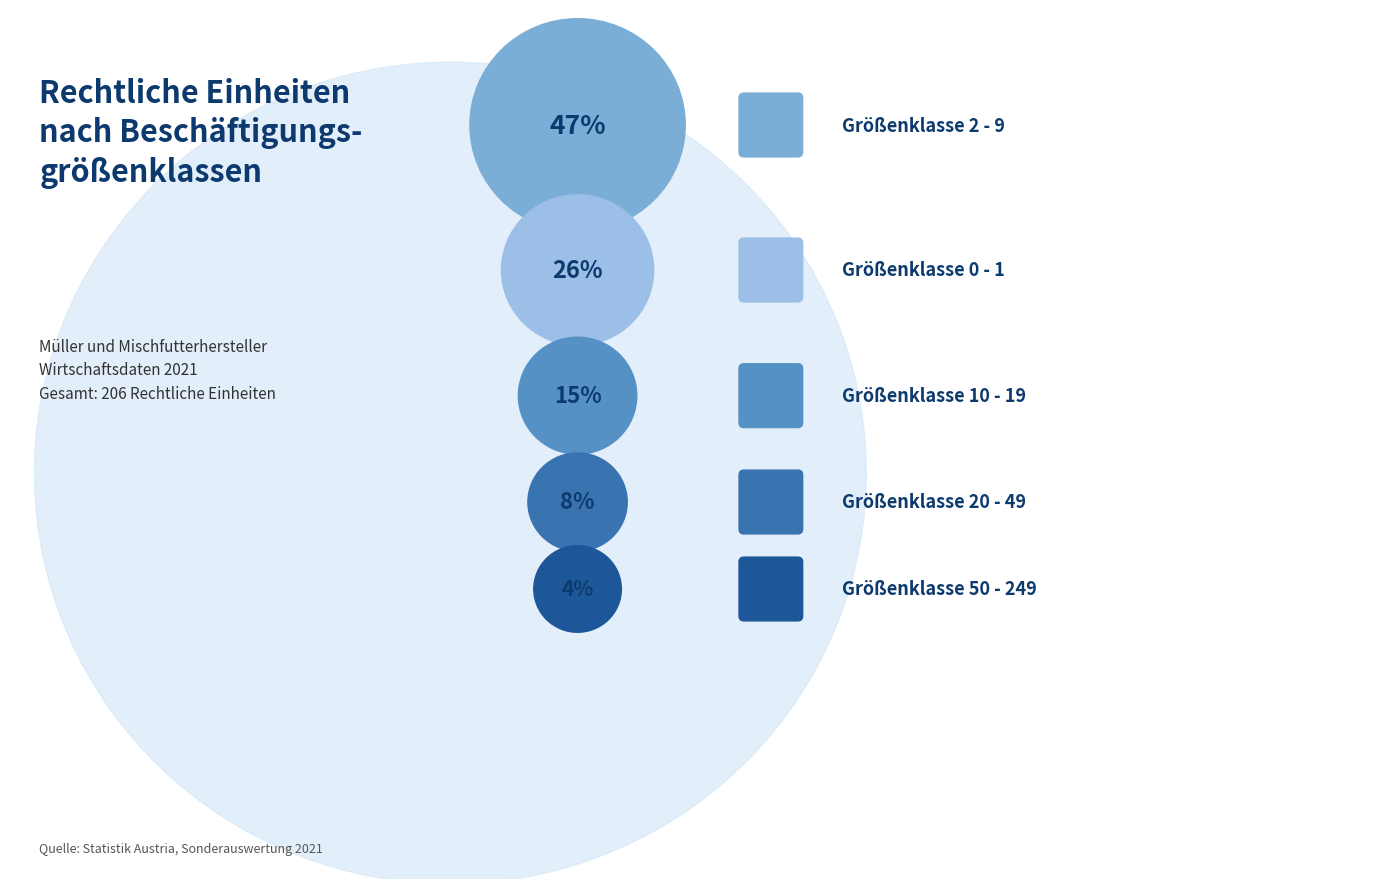

Which slice is the largest?

2 - 9